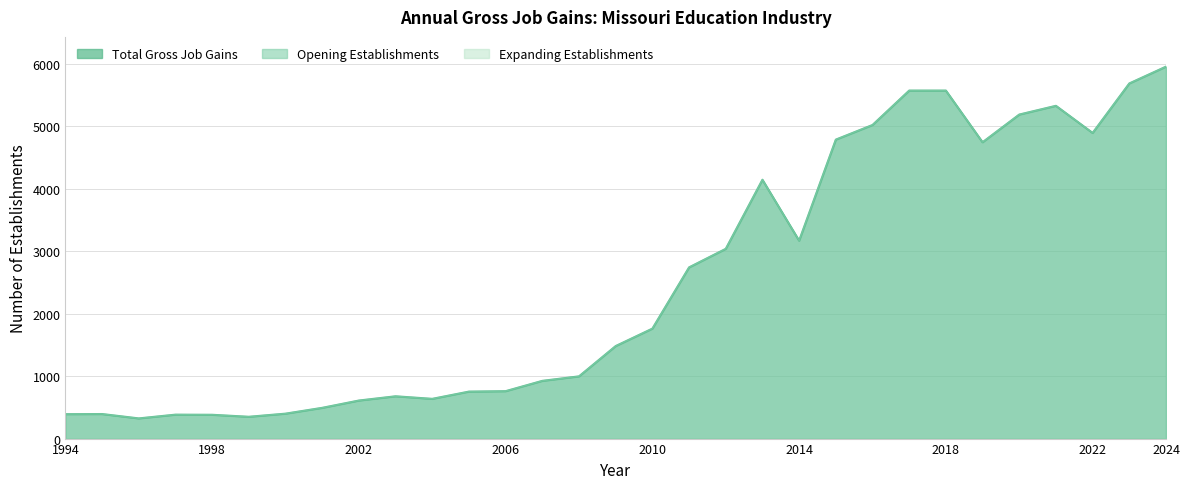

Between 1995 and 1996, which series saw the biggest shift?

Total Gross Job Gains